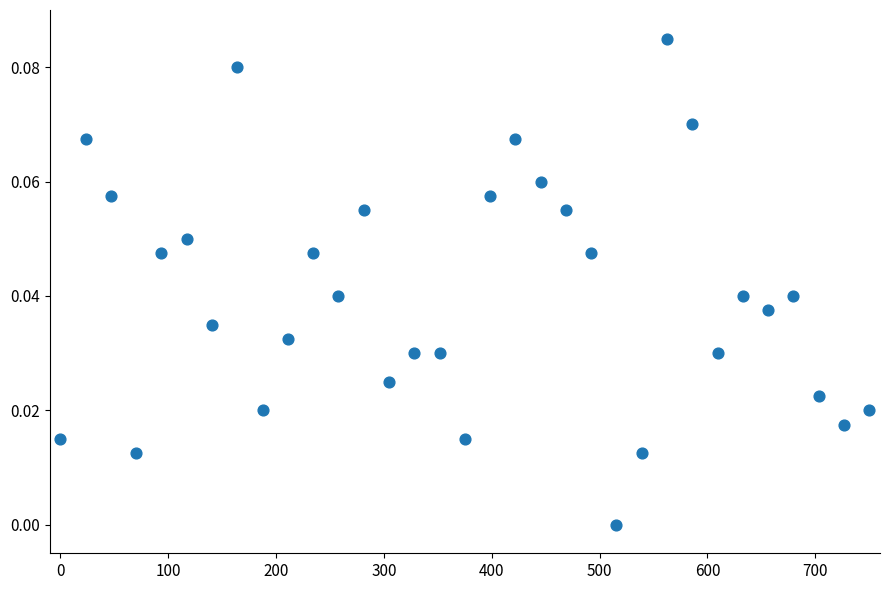

What is the range of X values (max minus min)?

750.0